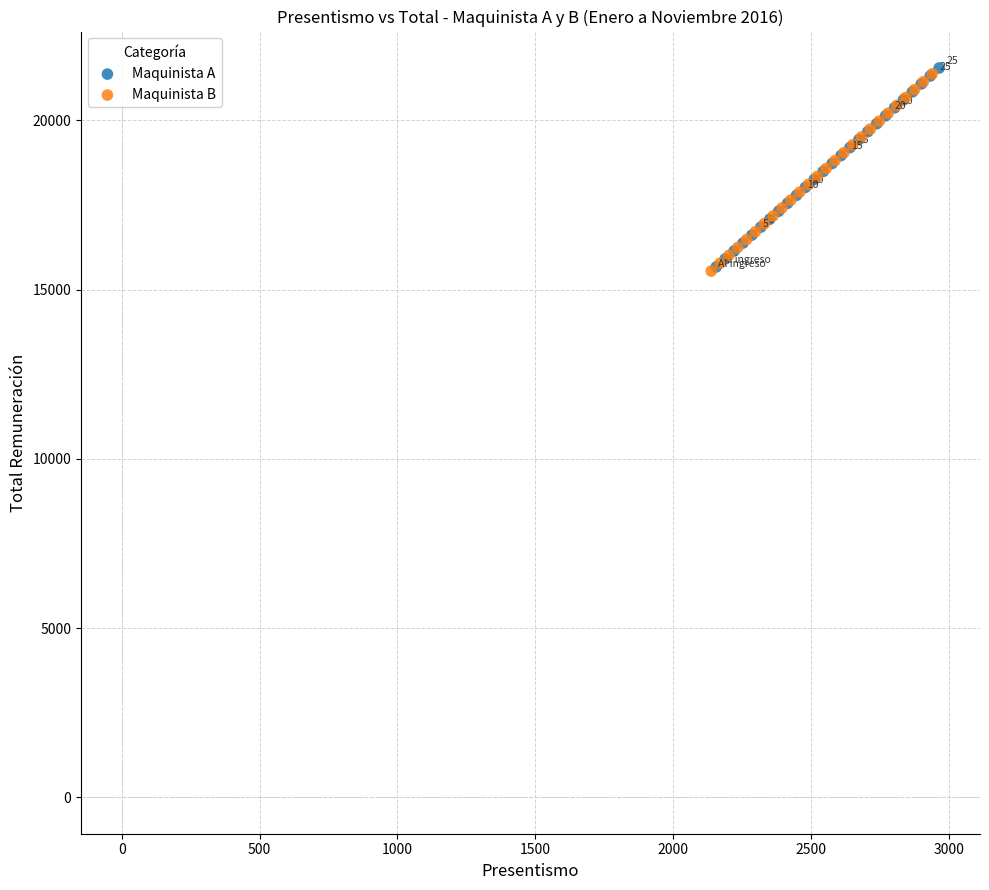

Which series has the largest Y range (max minus min)?

Maquinista A